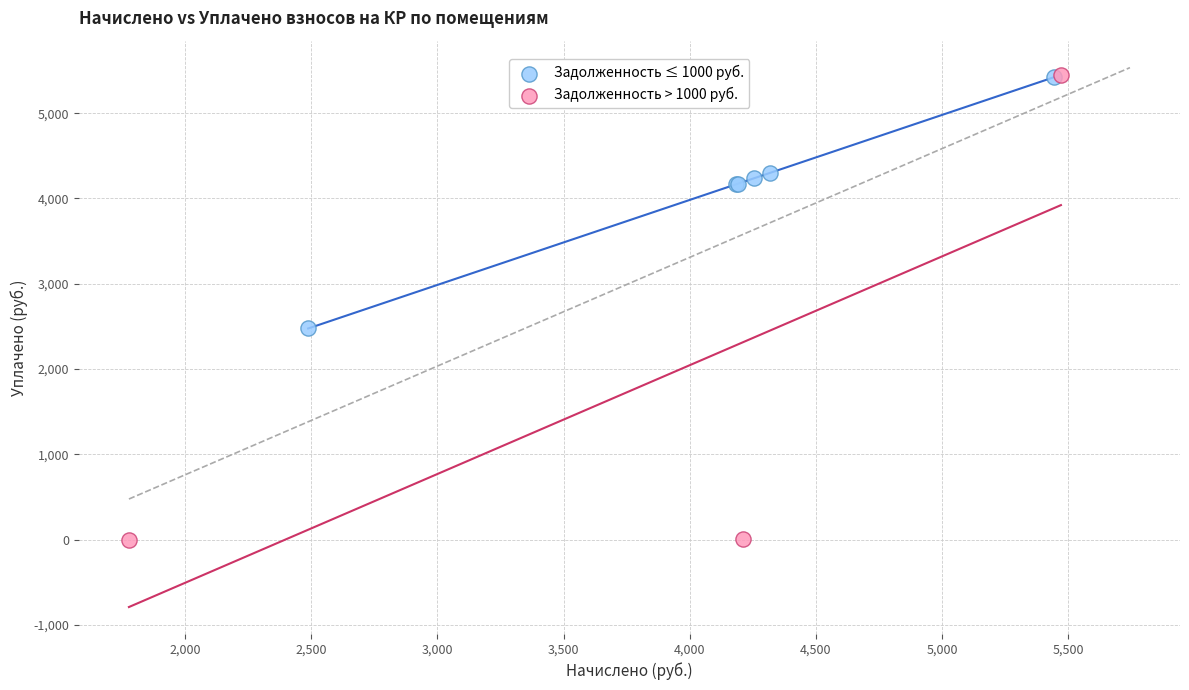

Which series contains the lowest Y value?

Задолженность > 1000 руб.